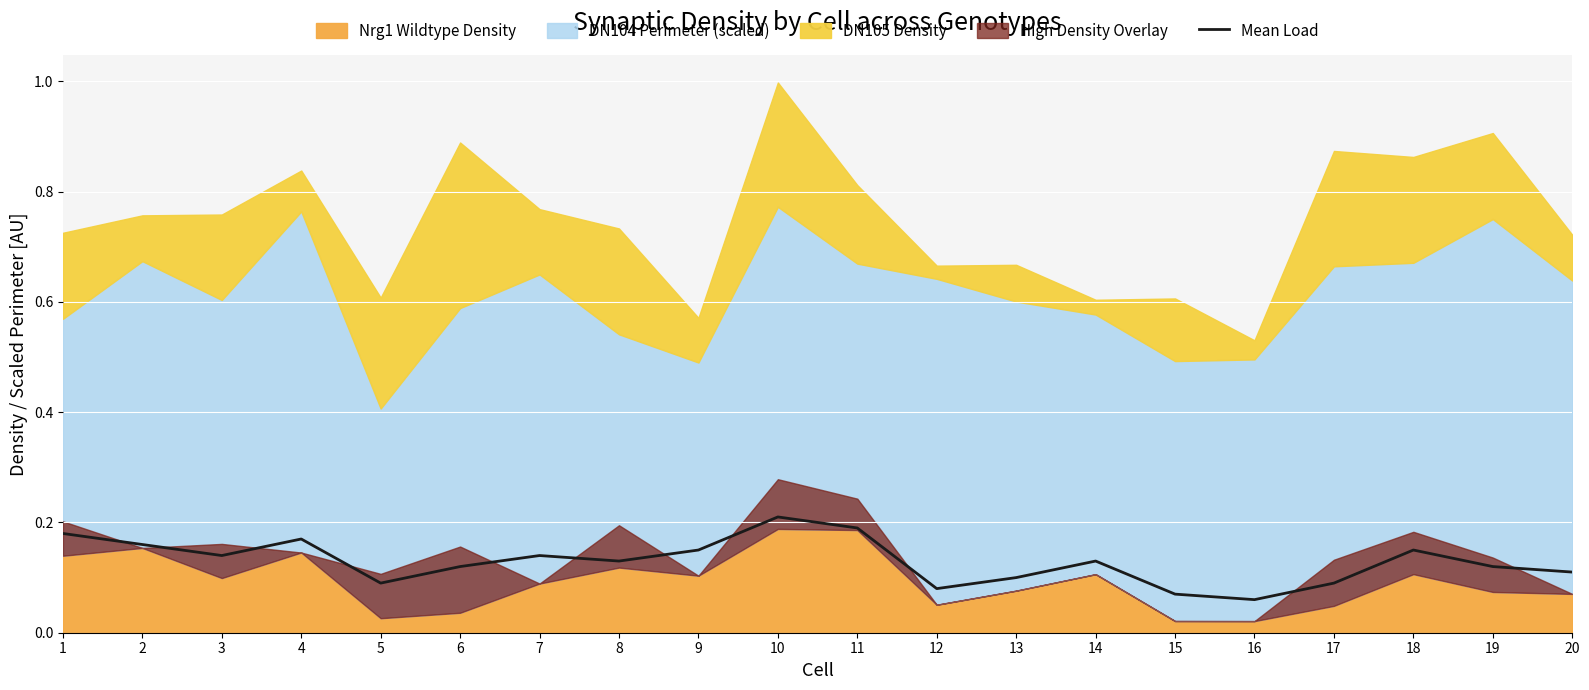

True or false: Mean Load has a value of 0.2 at 9.

False